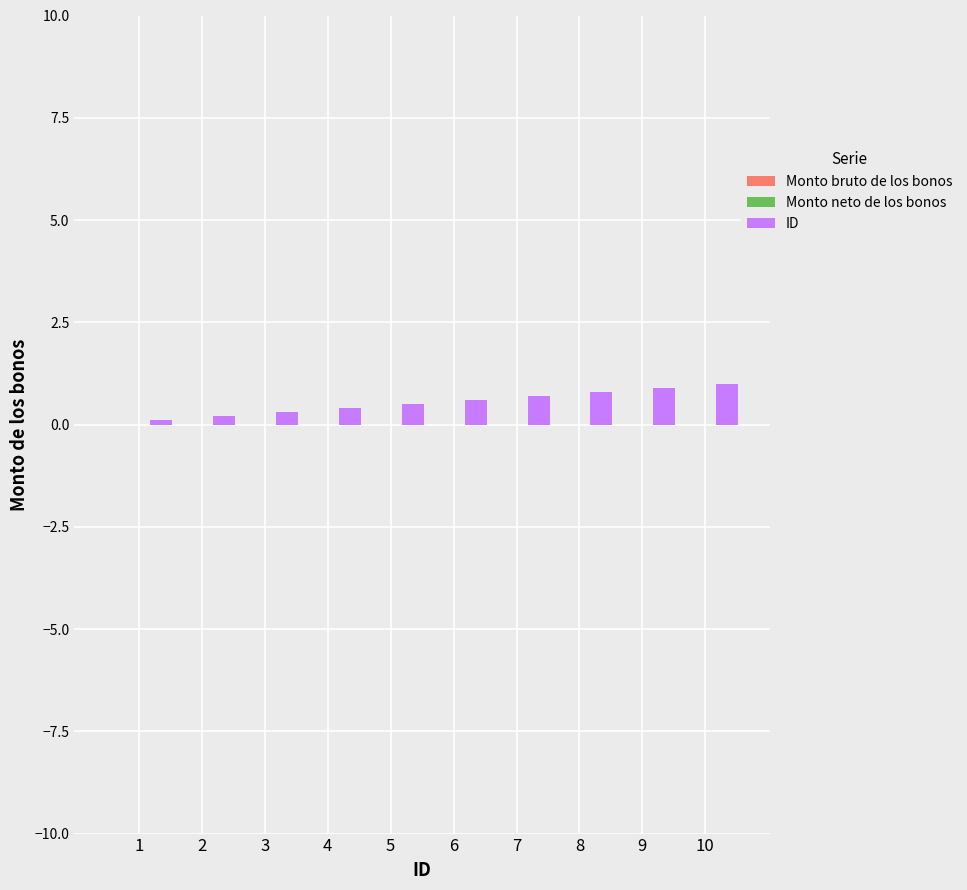

What is the difference between the maximum and minimum values?

0.9